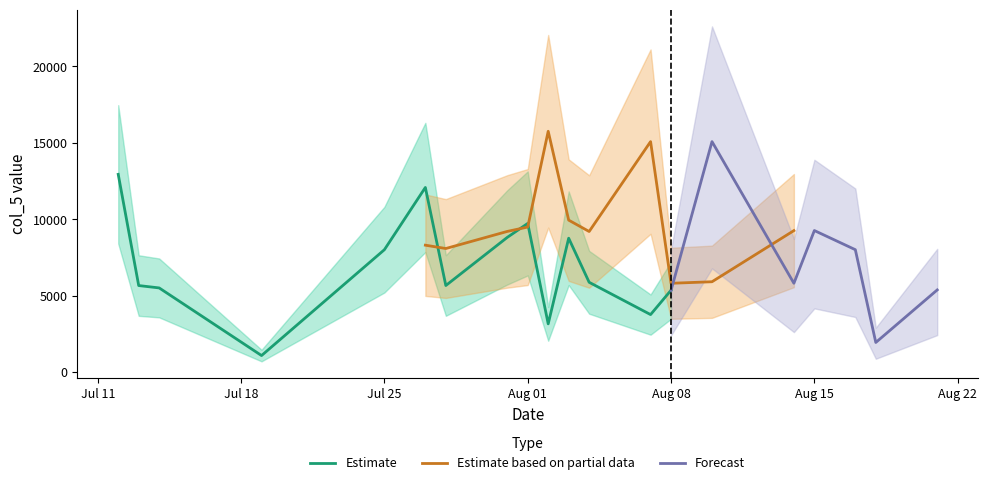

What is the lowest value of the Estimate series?

1081